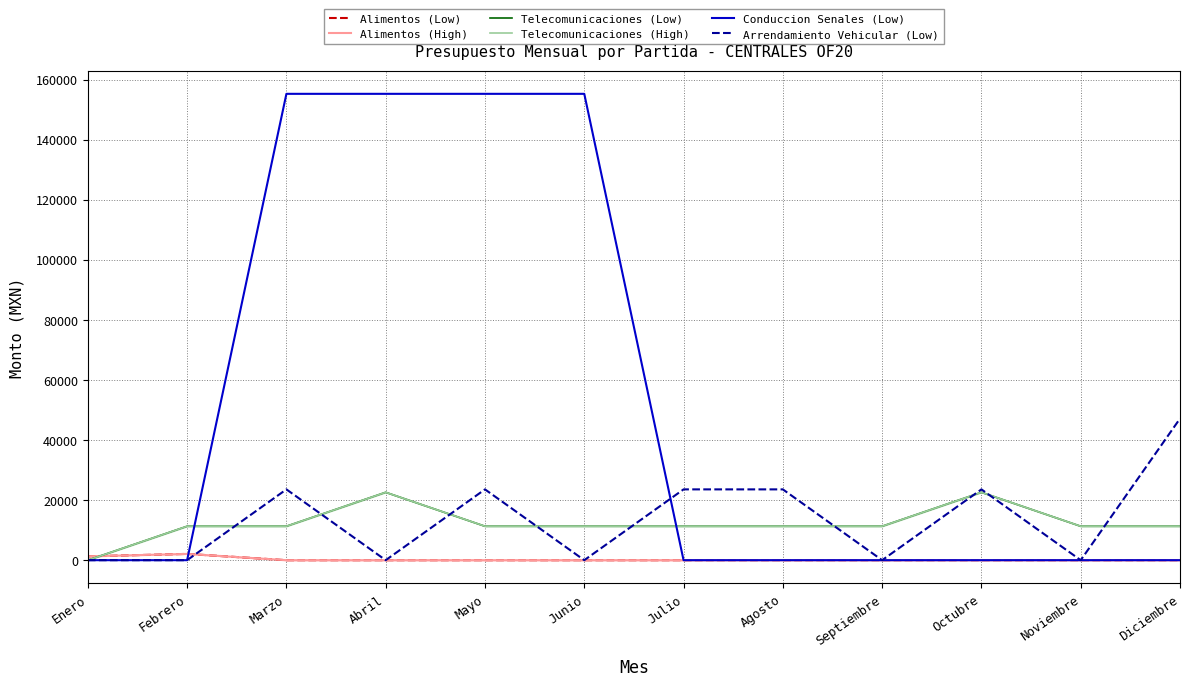

Reading left to right, transcribe all the data shown in this chart.

Alimentos (Low): 1290.6	2091.9	0.0	0.0	0.0	0.0	0.0	0.0	0.0	0.0	0.0	0.0
Alimentos (High): 1290.6	2091.9	0.0	0.0	0.0	0.0	0.0	0.0	0.0	0.0	0.0	0.0
Telecomunicaciones (Low): 0.0	11300.0	11300.0	22600.0	11300.0	11300.0	11300.0	11300.0	11300.0	22600.0	11300.0	11300.0
Telecomunicaciones (High): 0.0	11300.0	11300.0	22600.0	11300.0	11300.0	11300.0	11300.0	11300.0	22600.0	11300.0	11300.0
Conduccion Senales (Low): 0.0	0.0	155261.0	155261.0	155261.0	155261.0	0.0	0.0	0.0	0.0	0.0	0.0
Arrendamiento Vehicular (Low): 0.0	0.0	23573.0	0.0	23573.0	0.0	23573.0	23571.0	0.0	23573.0	0.0	47144.0